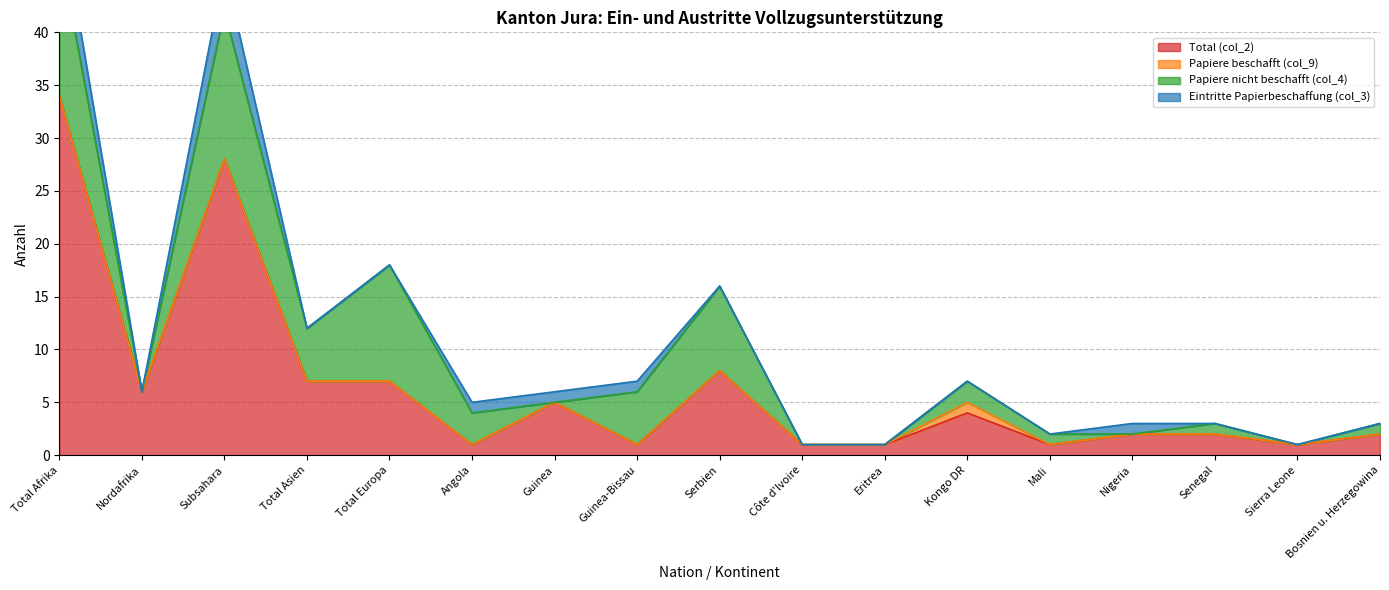

True or false: Total (col_2) has a value of 11 at Serbien.

False